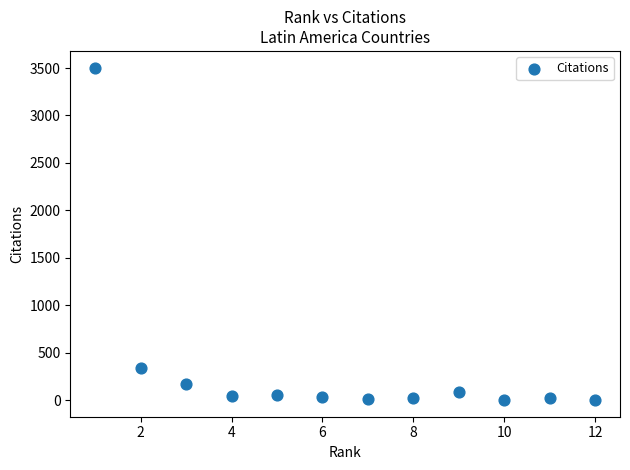

What Y value in the scatter plot is closest to 1752?

343